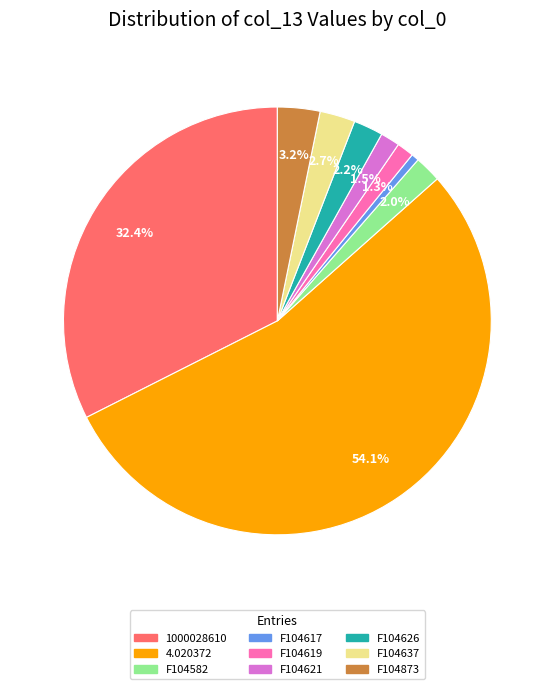

True or false: F104621 accounts for 11% of the total.

False